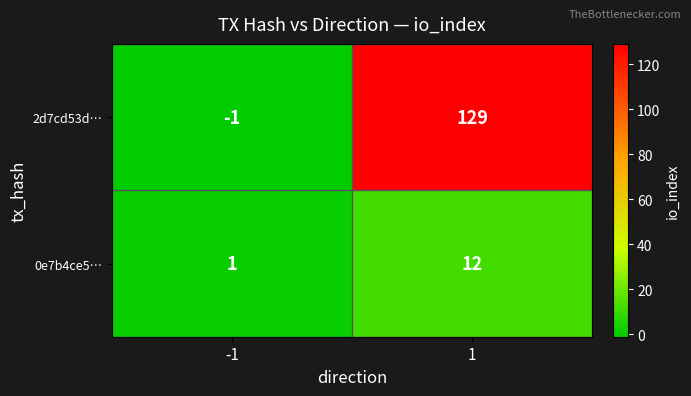

What is the spread (max minus min) of values at 1?

117